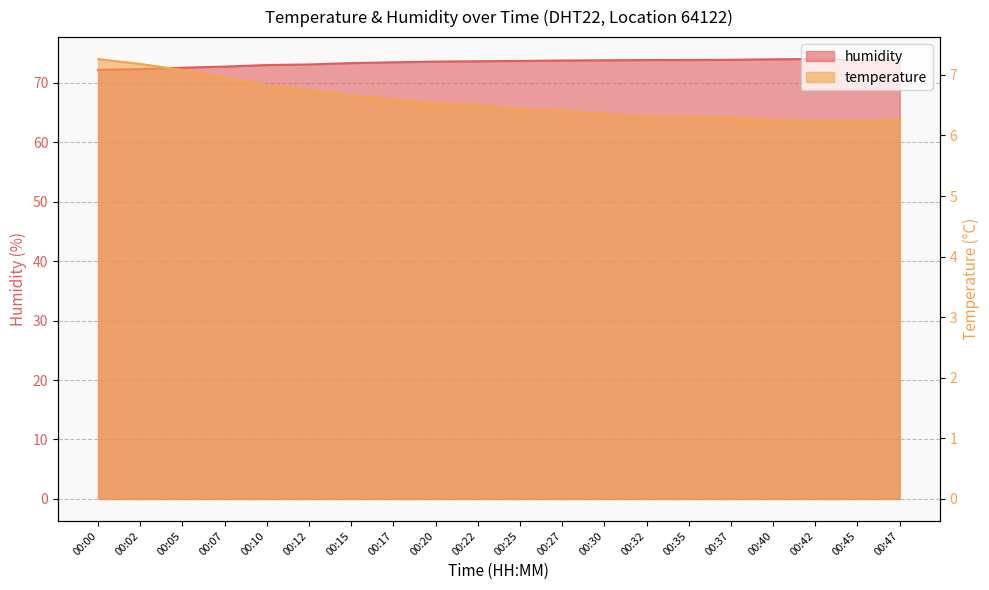

Which has a higher value, 00:22 or 00:47?

00:22